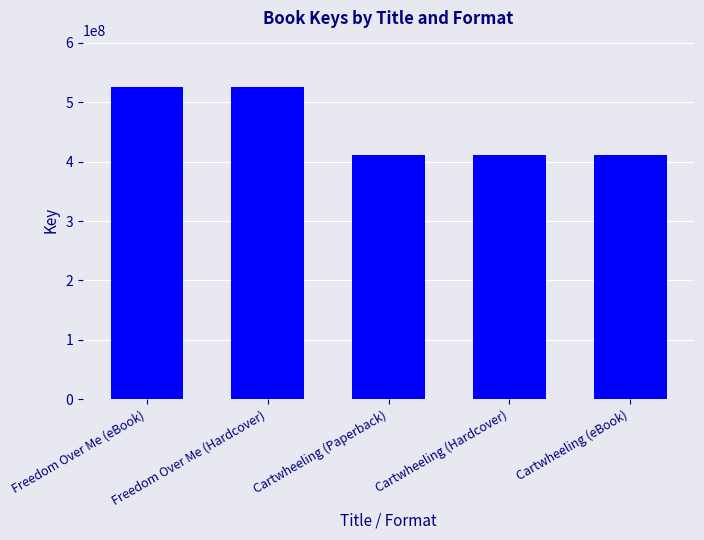

What is the smallest value displayed?

410792173